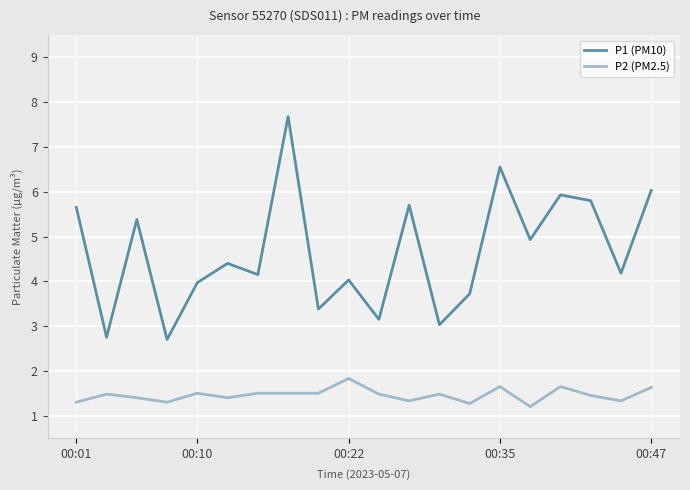

True or false: P1 (PM10) and P2 (PM2.5) intersect in this chart.

False